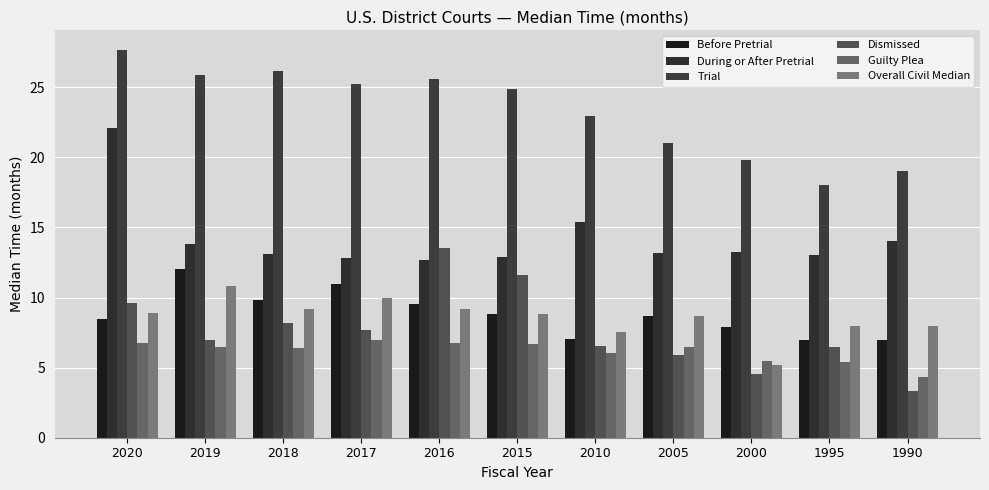

Which series has the largest total across all categories?

Trial